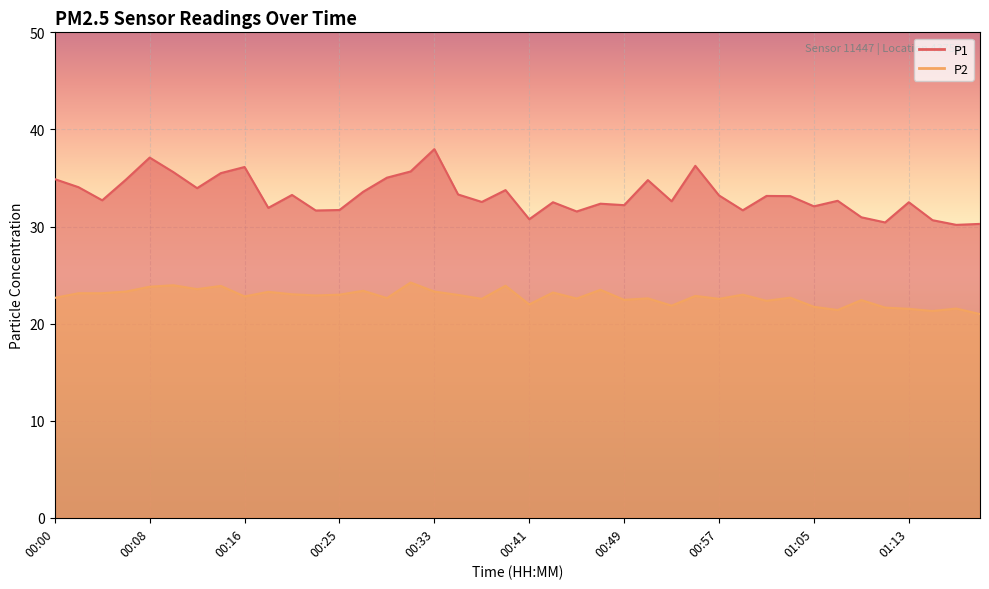

Rank the series by their average value, from highest to lowest.

P1, P2